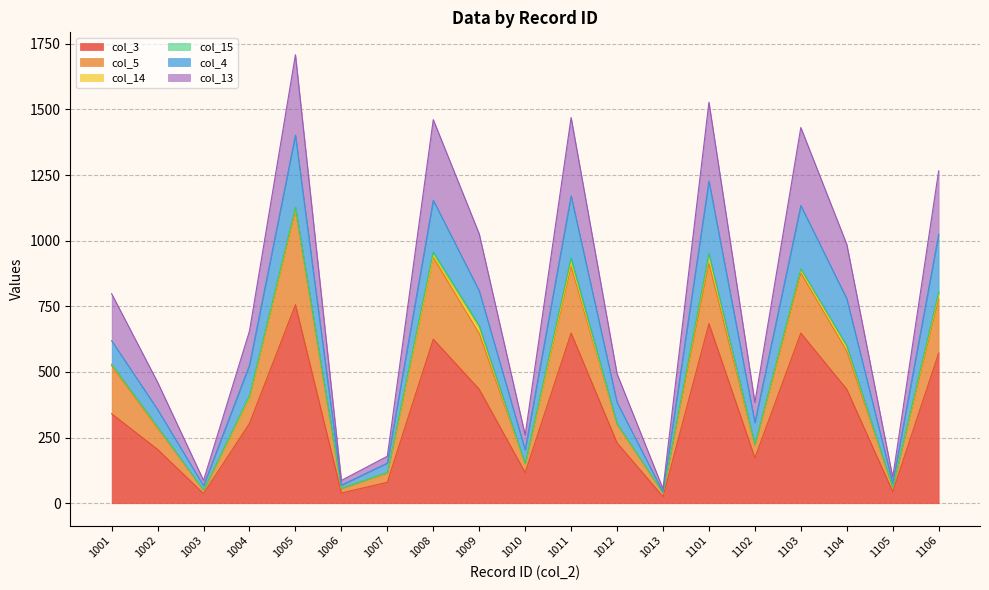

What is the value of the col_4 point at the 4th from the left?

526